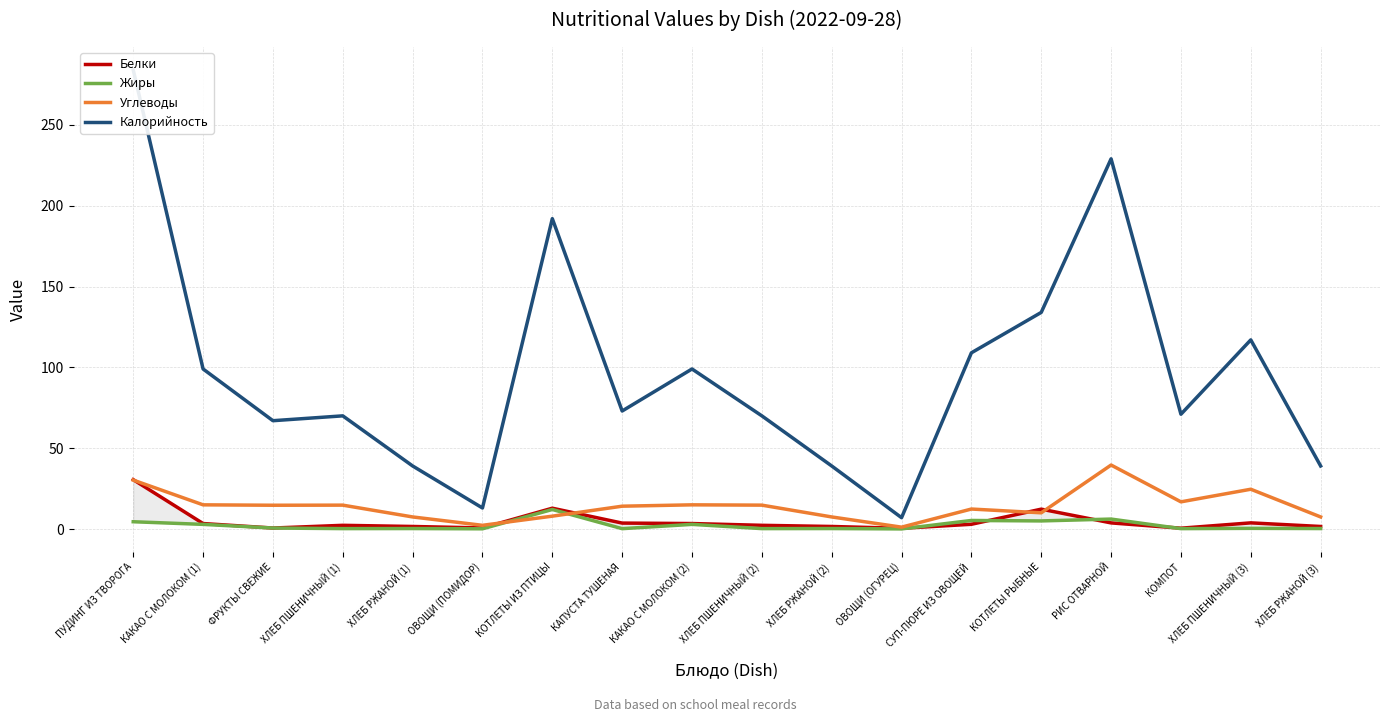

What is the label of the 3rd point from the right?

КОМПОТ